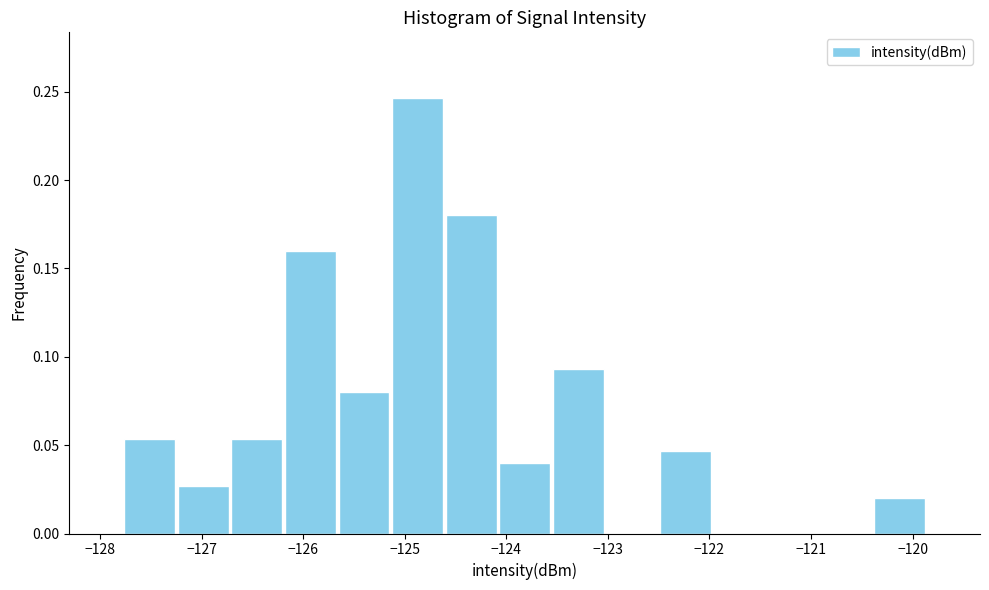

Over which range of the x-axis is the bar tallest?

-125.1 to -124.6